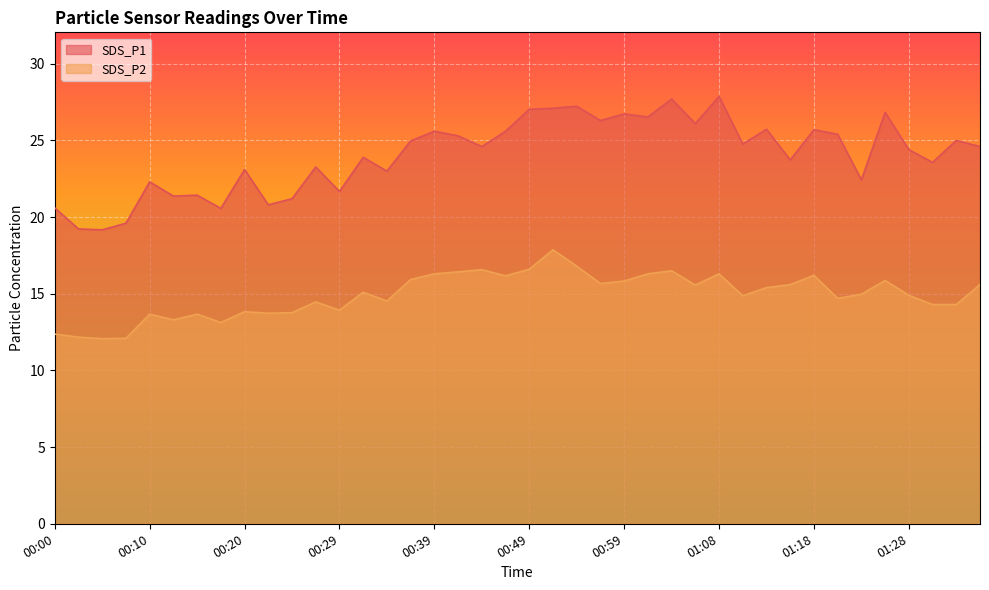

What position from the right is 01:11?

11